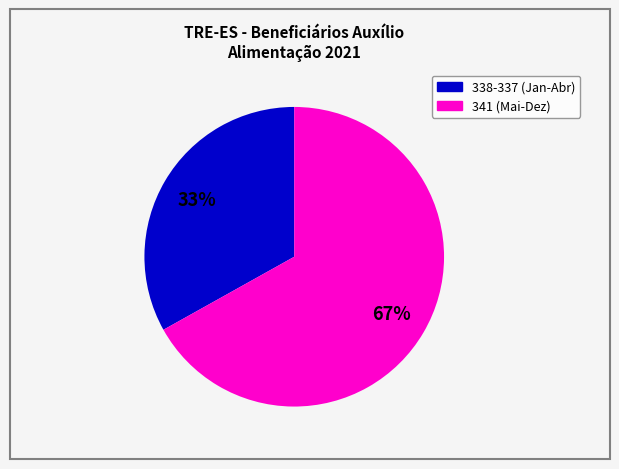

Count the number of slices in the pie.

2